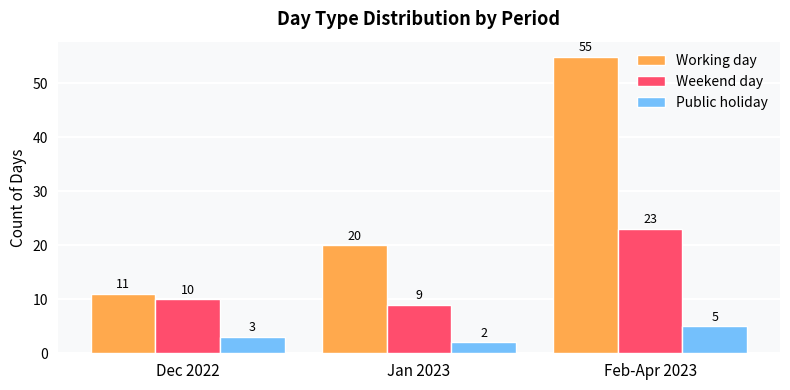

At which category does the chart reach its peak across all series?

Feb-Apr 2023